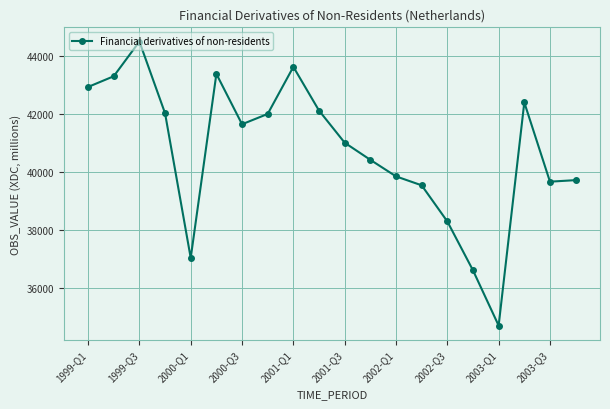

What is the value of the 3rd point from the left?

44504